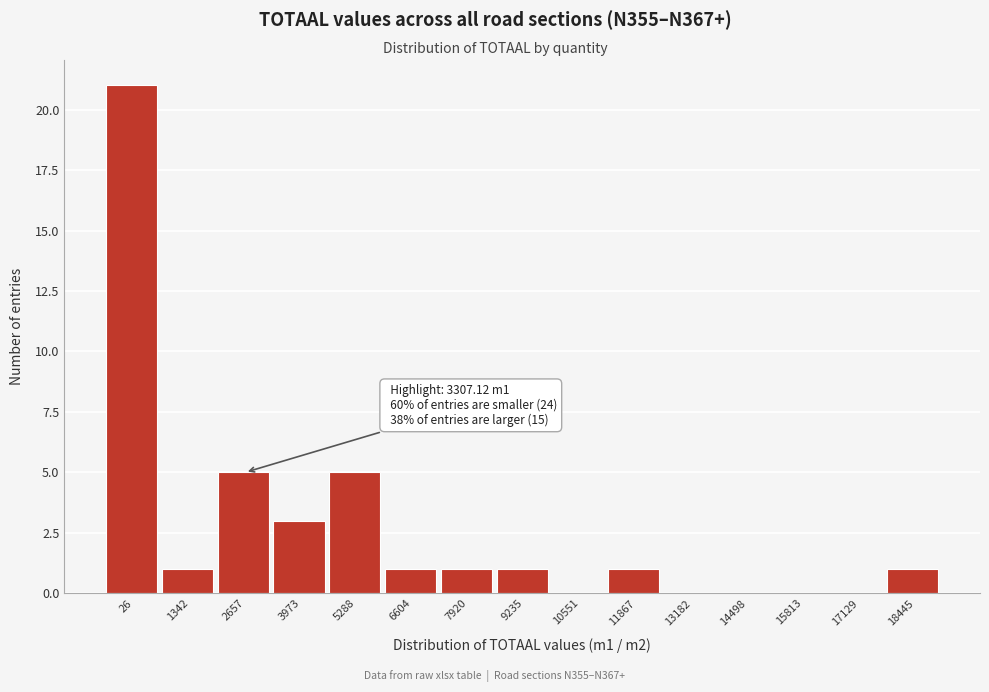

Reading right to left, transcribe all the data shown in this chart.

18445=1	17129=0	15813=0	14498=0	13182=0	11867=1	10551=0	9235=1	7920=1	6604=1	5288=5	3973=3	2657=5	1342=1	26=21